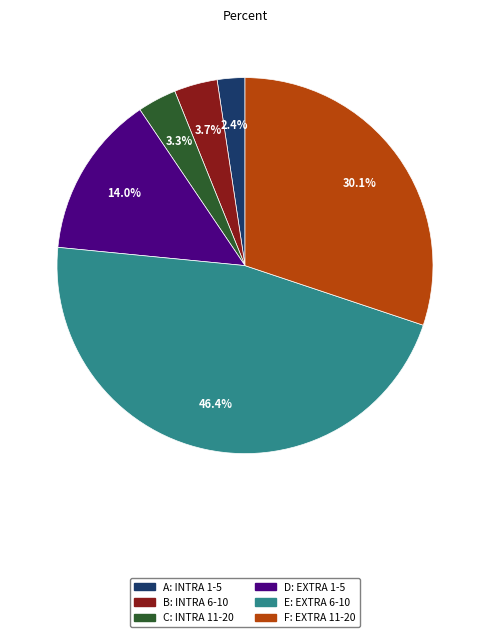

How many segments does this pie chart have?

6